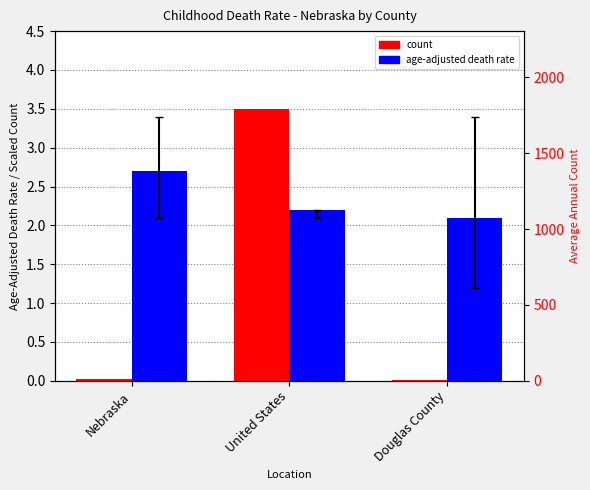

Is it true that age-adjusted death rate equals 1.2 at United States?

False